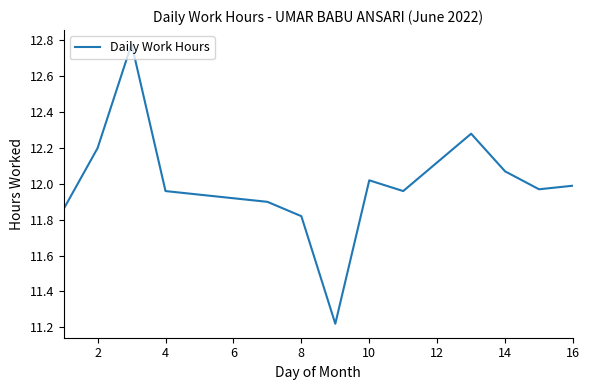

How many lines are shown in the chart?

1